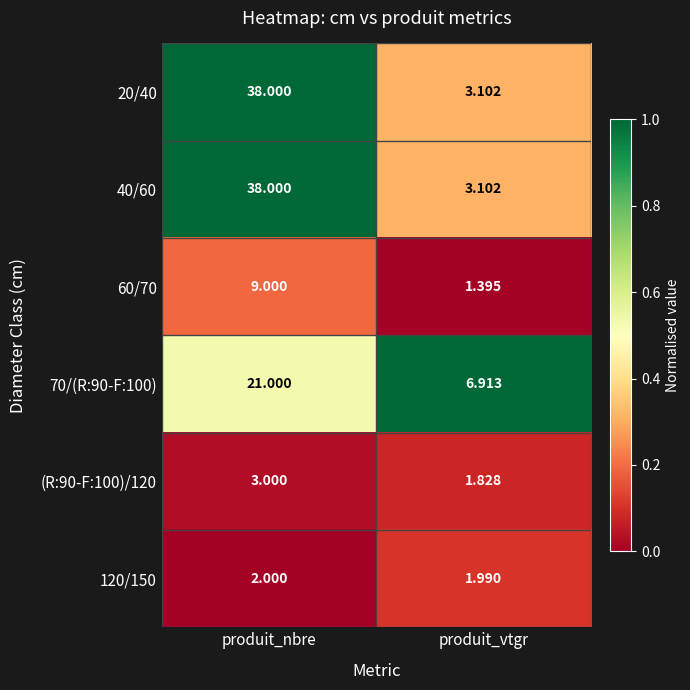

What is the difference between the highest and lowest values at produit_vtgr?

5.5